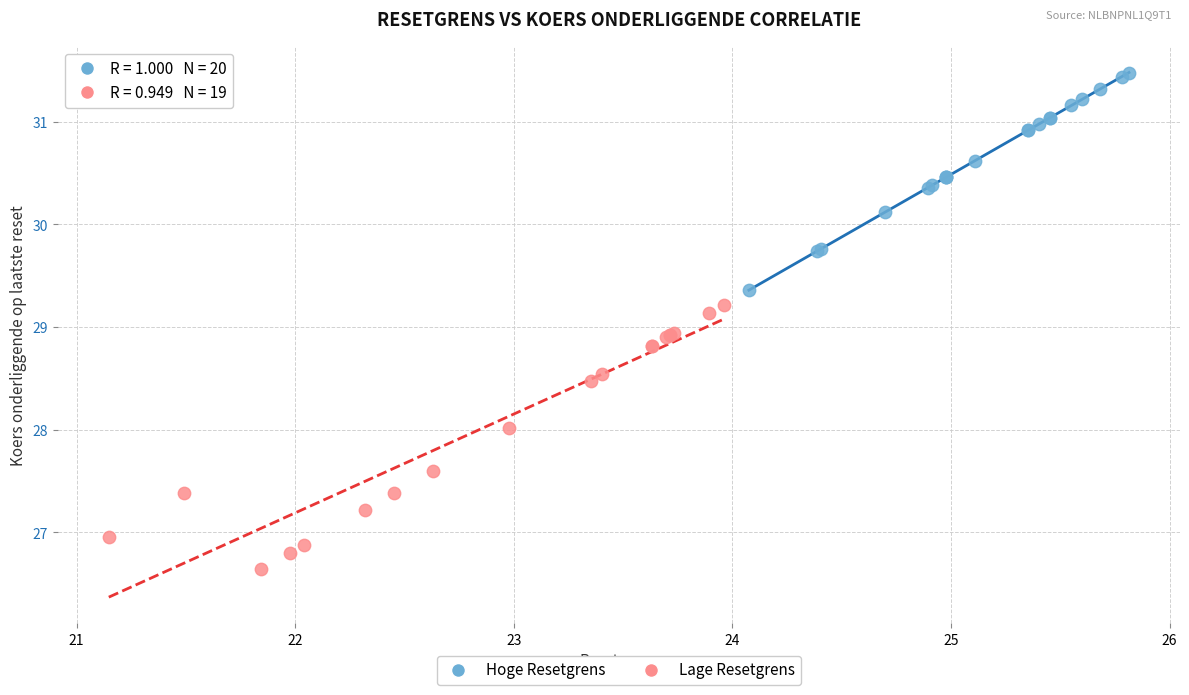

Which series has the widest spread of Y values?

Lage Resetgrens